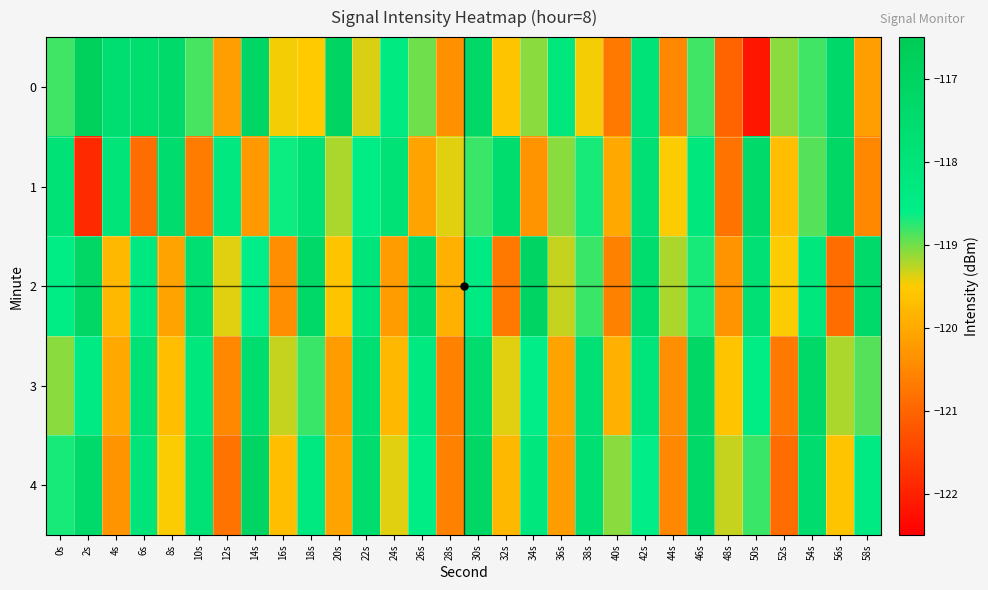

Reading left to right, list all the values displayed in this chart.

0: 0s=-118.8	2s=-116.8	4s=-117.7	6s=-117.6	8s=-117.4	10s=-118.8	12s=-120.2	14s=-117.2	16s=-119.5	18s=-119.5	20s=-117.0	22s=-119.4	24s=-118.4	26s=-119.0	28s=-120.4	30s=-117.3	32s=-119.6	34s=-119.1	36s=-118.2	38s=-119.5	40s=-120.7	42s=-118.0	44s=-120.5	46s=-118.8	48s=-121.0	50s=-122.2	52s=-119.1	54s=-118.8	56s=-117.3	58s=-120.2
1: 0s=-117.9	2s=-121.9	4s=-118.0	6s=-120.9	8s=-117.5	10s=-120.7	12s=-118.2	14s=-120.2	16s=-118.6	18s=-117.9	20s=-119.2	22s=-118.5	24s=-117.9	26s=-120.1	28s=-119.4	30s=-118.8	32s=-117.6	34s=-120.3	36s=-119.1	38s=-118.7	40s=-120.0	42s=-117.8	44s=-119.5	46s=-118.2	48s=-120.8	50s=-117.4	52s=-119.7	54s=-118.9	56s=-117.2	58s=-120.5
2: 0s=-118.5	2s=-117.2	4s=-119.8	6s=-118.3	8s=-120.1	10s=-117.7	12s=-119.4	14s=-118.6	16s=-120.4	18s=-117.3	20s=-119.6	22s=-118.1	24s=-120.2	26s=-117.5	28s=-119.9	30s=-118.4	32s=-120.7	34s=-117.1	36s=-119.3	38s=-118.8	40s=-120.6	42s=-117.6	44s=-119.2	46s=-118.7	48s=-120.3	50s=-117.8	52s=-119.5	54s=-118.2	56s=-120.9	58s=-117.4
3: 0s=-119.1	2s=-118.4	4s=-120.0	6s=-117.9	8s=-119.7	10s=-118.2	12s=-120.5	14s=-117.6	16s=-119.3	18s=-118.8	20s=-120.2	22s=-117.7	24s=-119.8	26s=-118.3	28s=-120.6	30s=-117.5	32s=-119.4	34s=-118.6	36s=-120.1	38s=-117.8	40s=-119.9	42s=-118.1	44s=-120.4	46s=-117.2	48s=-119.6	50s=-118.5	52s=-120.7	54s=-117.3	56s=-119.2	58s=-118.9
4: 0s=-118.7	2s=-117.4	4s=-120.3	6s=-118.0	8s=-119.5	10s=-117.9	12s=-120.8	14s=-117.1	16s=-119.7	18s=-118.3	20s=-120.1	22s=-117.6	24s=-119.4	26s=-118.5	28s=-120.6	30s=-117.2	32s=-119.8	34s=-118.2	36s=-120.2	38s=-117.7	40s=-119.1	42s=-118.6	44s=-120.5	46s=-117.3	48s=-119.3	50s=-118.8	52s=-120.9	54s=-117.5	56s=-119.6	58s=-118.4